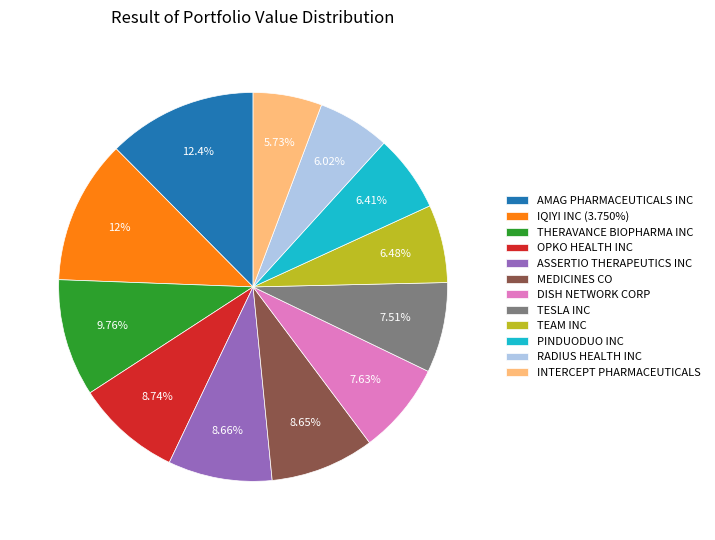

How many slices are in this pie chart?

12